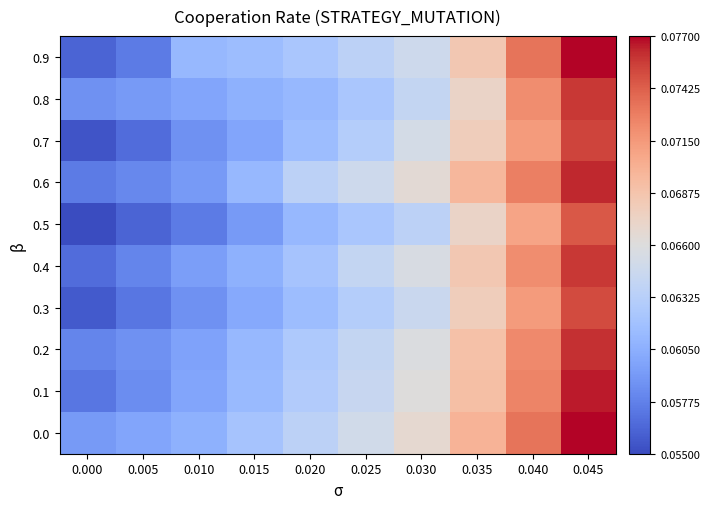

Reading left to right, list all the values displayed in this chart.

0.9: 0.000=0.1	0.005=0.1	0.010=0.1	0.015=0.1	0.020=0.1	0.025=0.1	0.030=0.1	0.035=0.1	0.040=0.1	0.045=0.1
0.8: 0.000=0.1	0.005=0.1	0.010=0.1	0.015=0.1	0.020=0.1	0.025=0.1	0.030=0.1	0.035=0.1	0.040=0.1	0.045=0.1
0.7: 0.000=0.1	0.005=0.1	0.010=0.1	0.015=0.1	0.020=0.1	0.025=0.1	0.030=0.1	0.035=0.1	0.040=0.1	0.045=0.1
0.6: 0.000=0.1	0.005=0.1	0.010=0.1	0.015=0.1	0.020=0.1	0.025=0.1	0.030=0.1	0.035=0.1	0.040=0.1	0.045=0.1
0.5: 0.000=0.1	0.005=0.1	0.010=0.1	0.015=0.1	0.020=0.1	0.025=0.1	0.030=0.1	0.035=0.1	0.040=0.1	0.045=0.1
0.4: 0.000=0.1	0.005=0.1	0.010=0.1	0.015=0.1	0.020=0.1	0.025=0.1	0.030=0.1	0.035=0.1	0.040=0.1	0.045=0.1
0.3: 0.000=0.1	0.005=0.1	0.010=0.1	0.015=0.1	0.020=0.1	0.025=0.1	0.030=0.1	0.035=0.1	0.040=0.1	0.045=0.1
0.2: 0.000=0.1	0.005=0.1	0.010=0.1	0.015=0.1	0.020=0.1	0.025=0.1	0.030=0.1	0.035=0.1	0.040=0.1	0.045=0.1
0.1: 0.000=0.1	0.005=0.1	0.010=0.1	0.015=0.1	0.020=0.1	0.025=0.1	0.030=0.1	0.035=0.1	0.040=0.1	0.045=0.1
0.0: 0.000=0.1	0.005=0.1	0.010=0.1	0.015=0.1	0.020=0.1	0.025=0.1	0.030=0.1	0.035=0.1	0.040=0.1	0.045=0.1